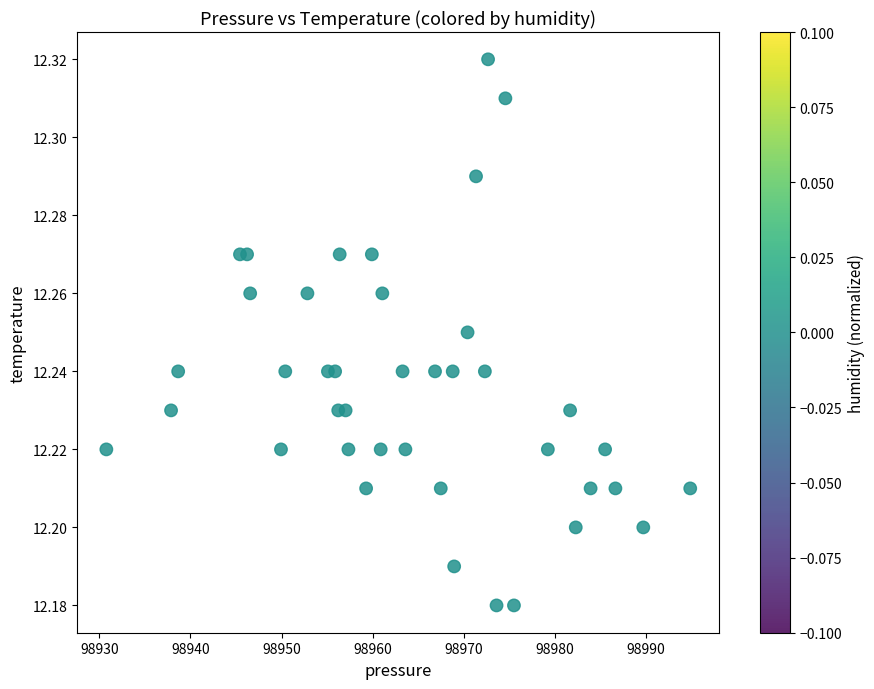

How many data points are displayed?

40